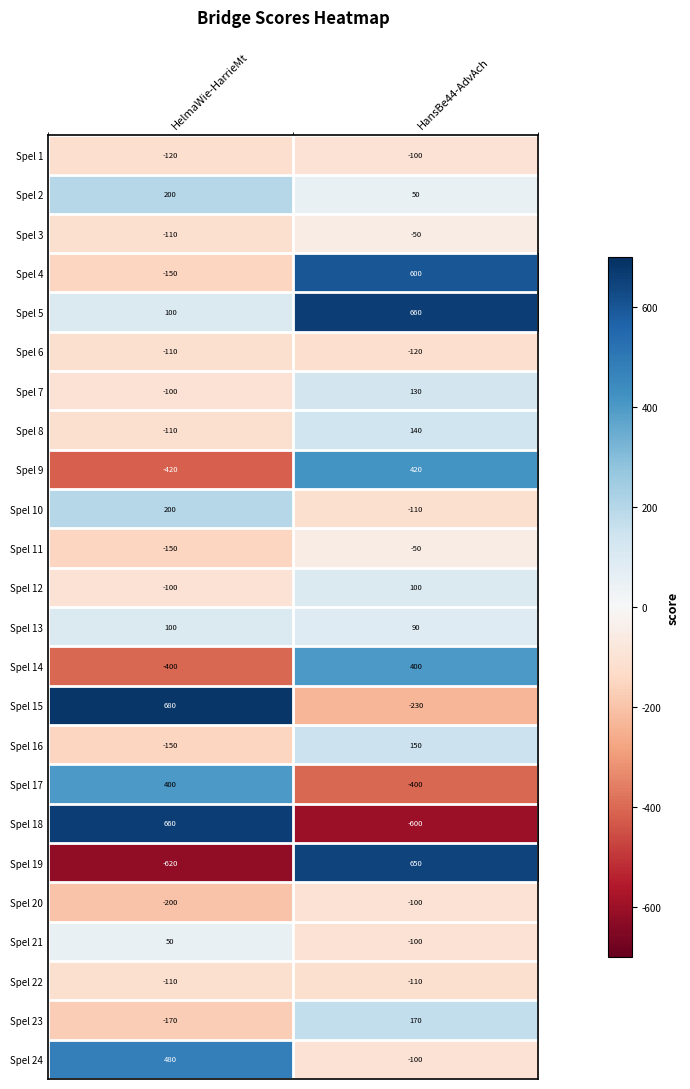

Rank the categories by Spel 10 value from highest to lowest.

HelmaWie-HarrieMt, HansBe44-AdvAch